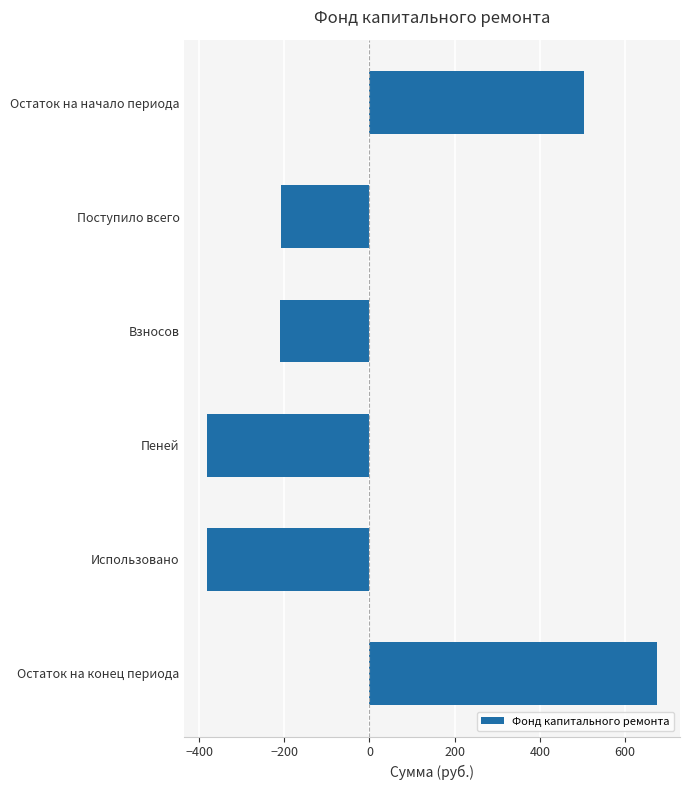

How many values are below zero?

4